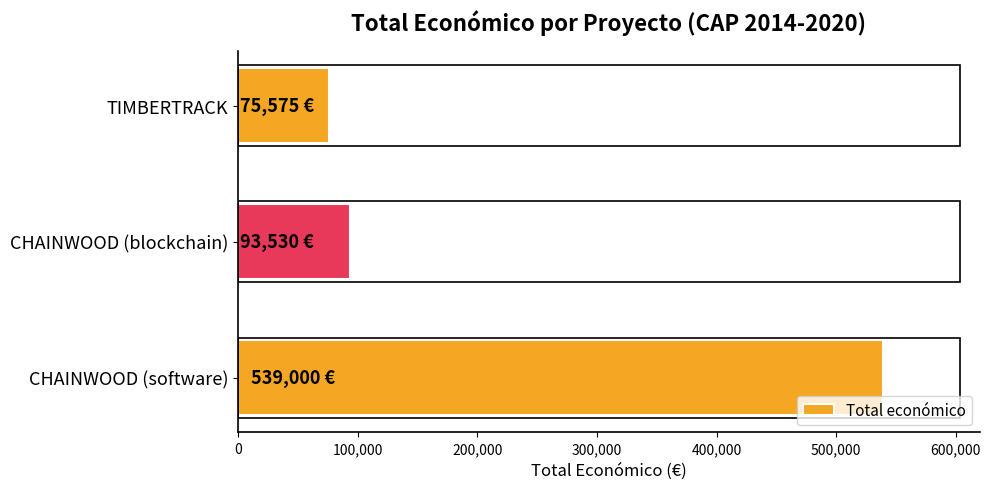

Reading top to bottom, what are all the values shown in this chart?

75575	93530	539000